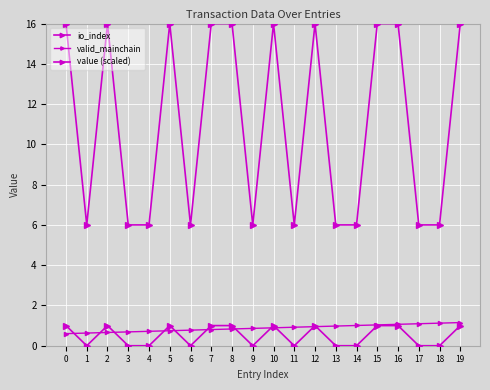

Which label corresponds to the smallest value in the chart?

1